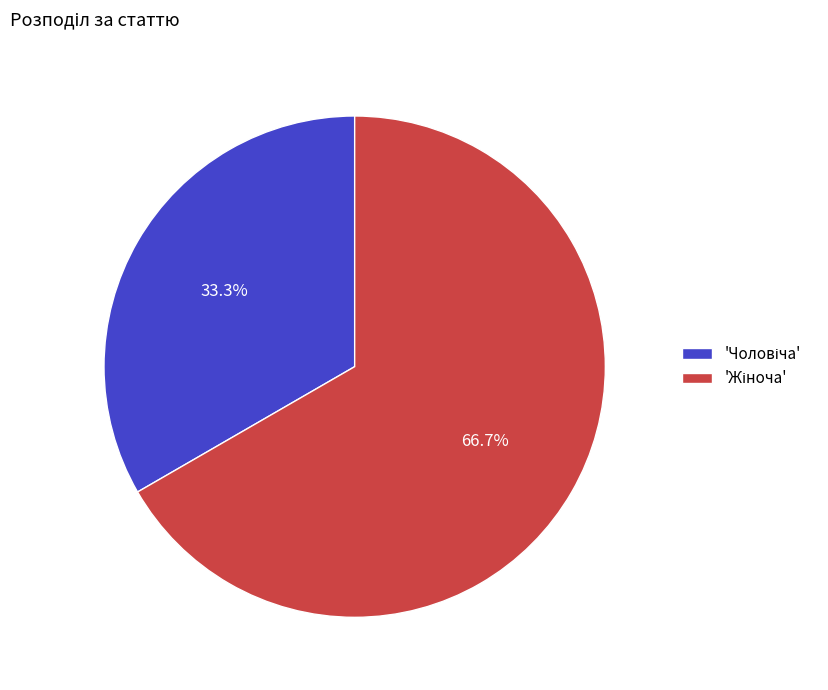

Does any single category account for the majority?

Yes